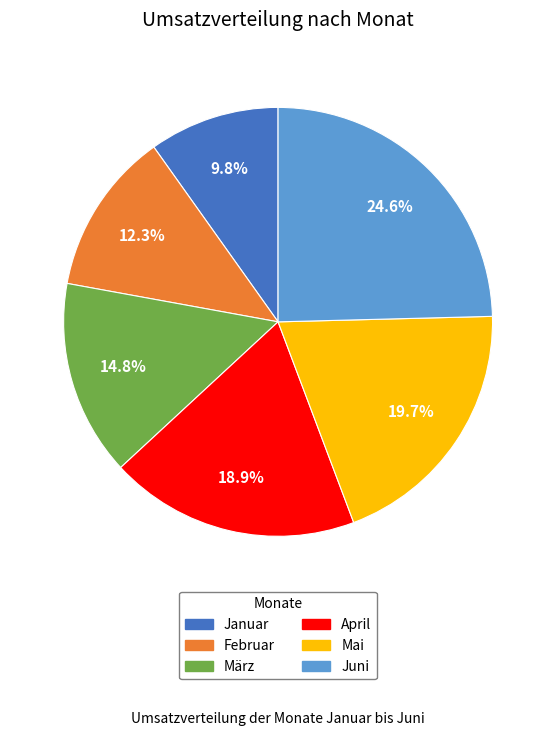

Rank the categories by value from lowest to highest.

Januar, Februar, März, April, Mai, Juni